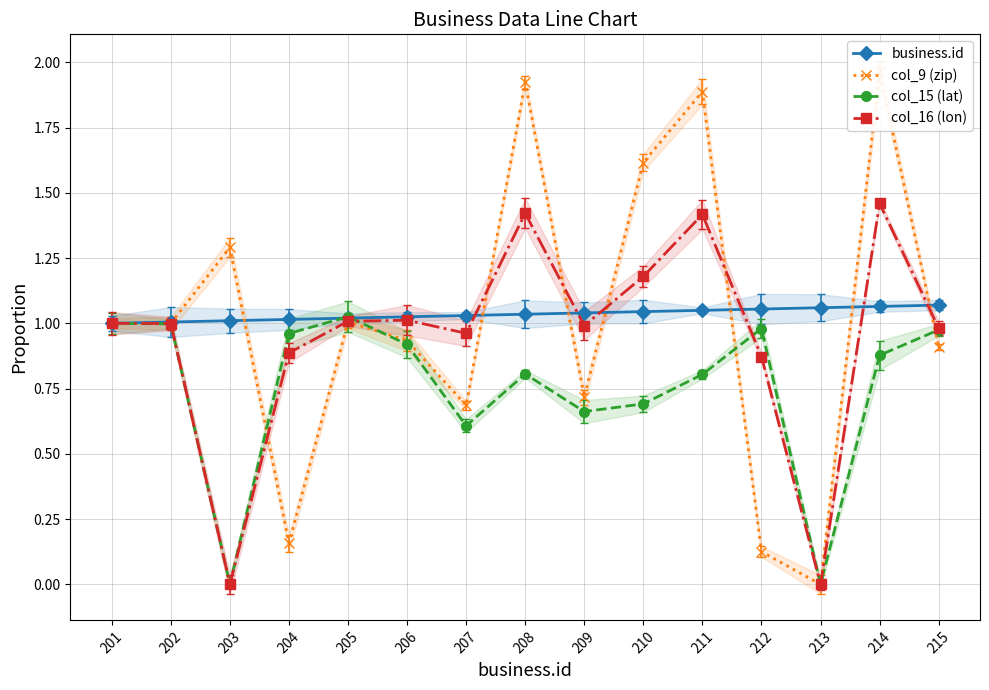

Is the value of col_15 (lat) at 204 greater than the value of col_9 (zip) at 214?

No